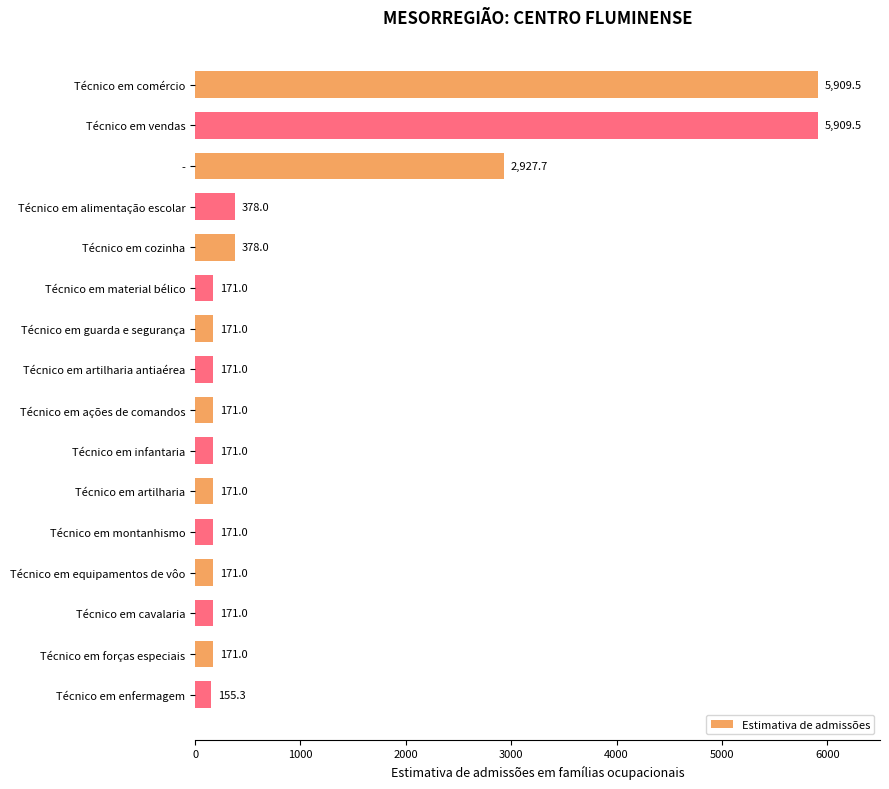

How many data points does each series have?

16